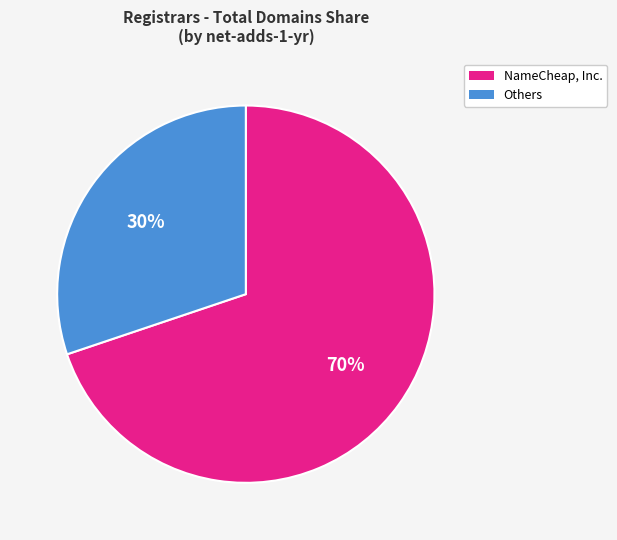

To the nearest percent, what is the difference between the largest and smallest slice percentages?

40%